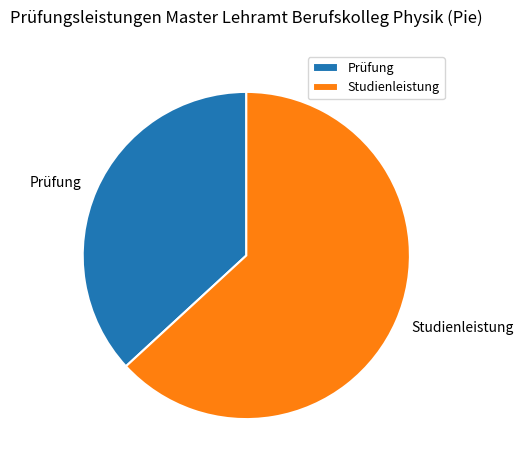

What is the ratio of the value at Prüfung to the value at Studienleistung?

0.6